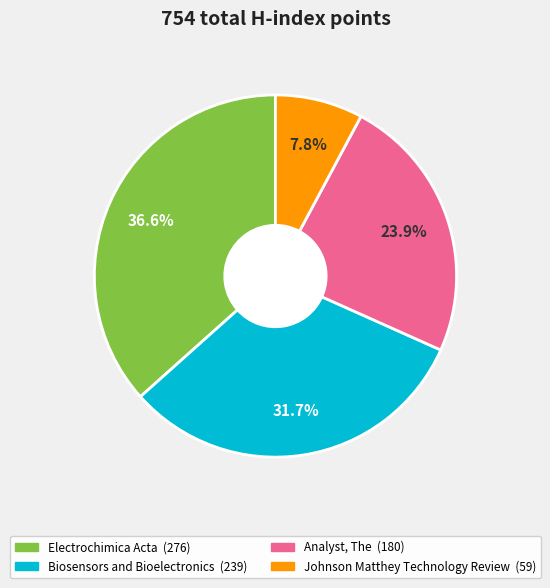

How many slices are in this pie chart?

4